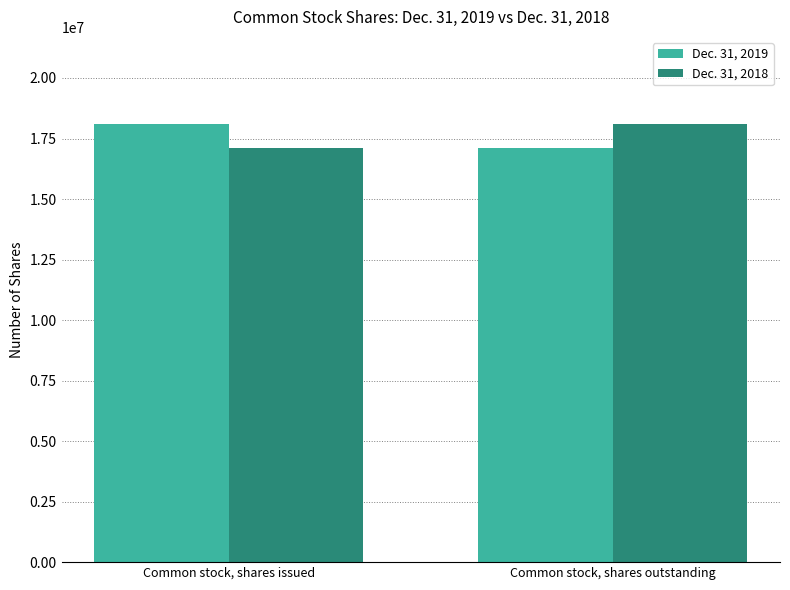

What is the minimum value for Dec. 31, 2019?

17095456